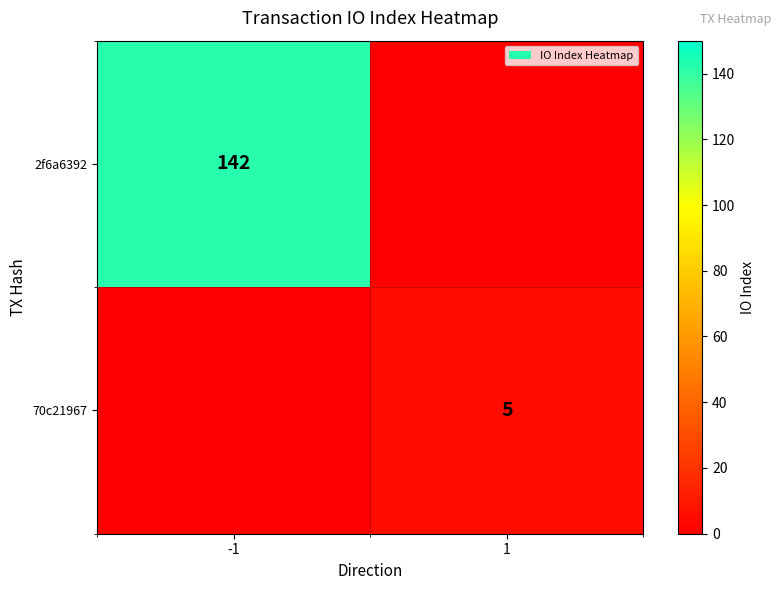

The value of 2f6a6392 at -1 is 63. True or false?

False